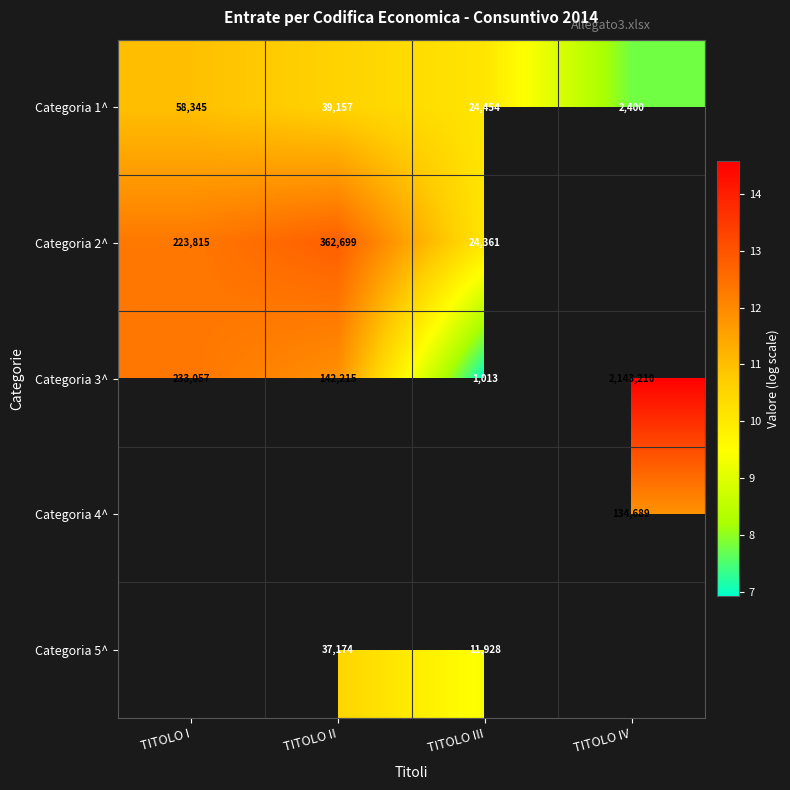

At which category does the chart reach its peak across all series?

TITOLO IV